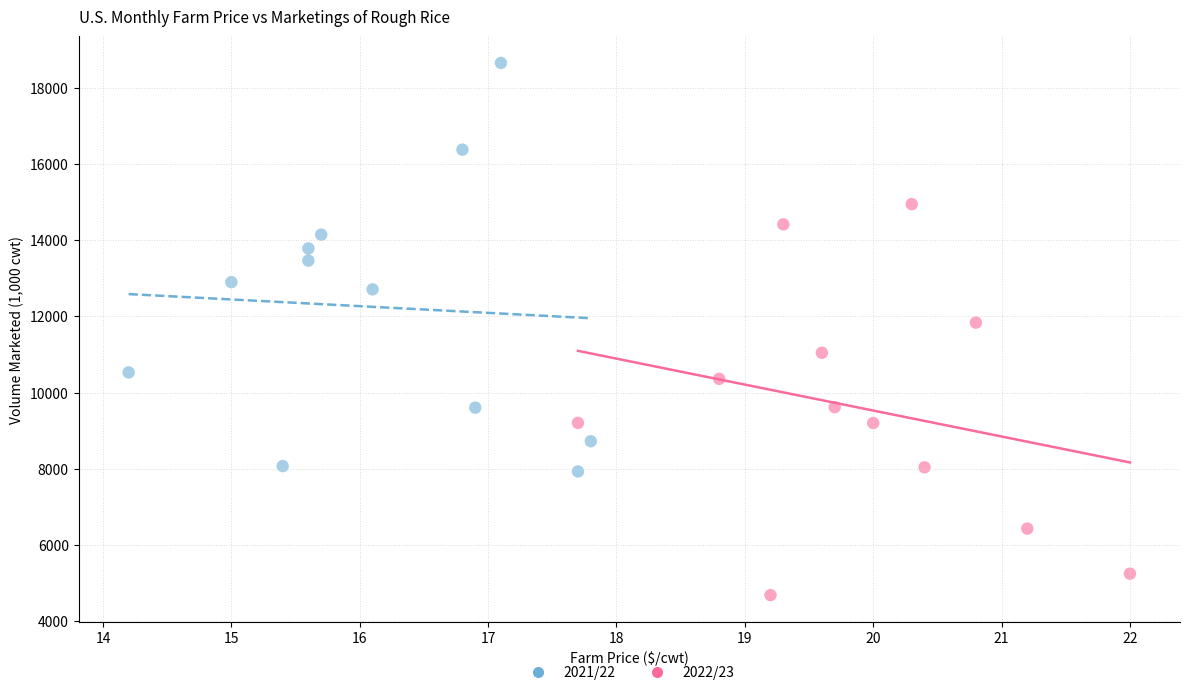

Which series has the largest Y range (max minus min)?

2021/22